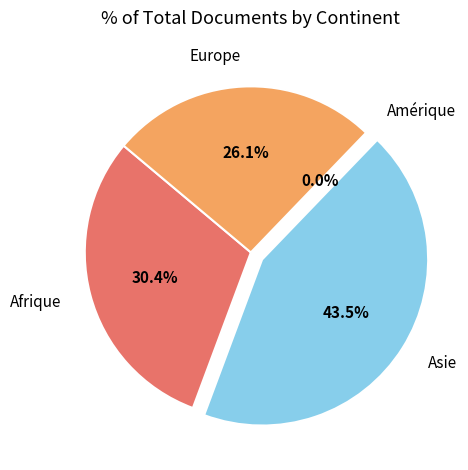

What percentage is NOT represented by Afrique?

69.6%